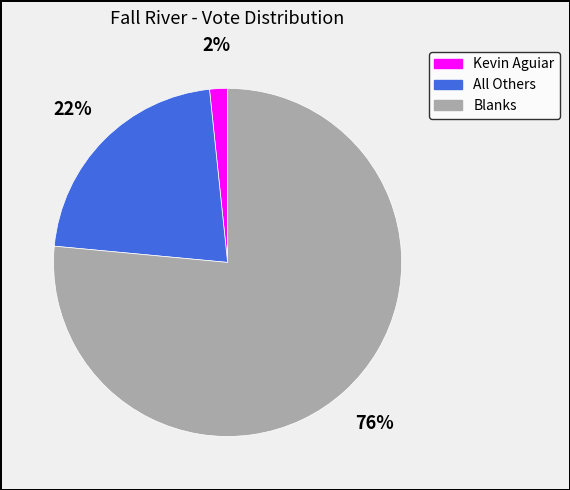

Which category accounts for the majority?

Blanks